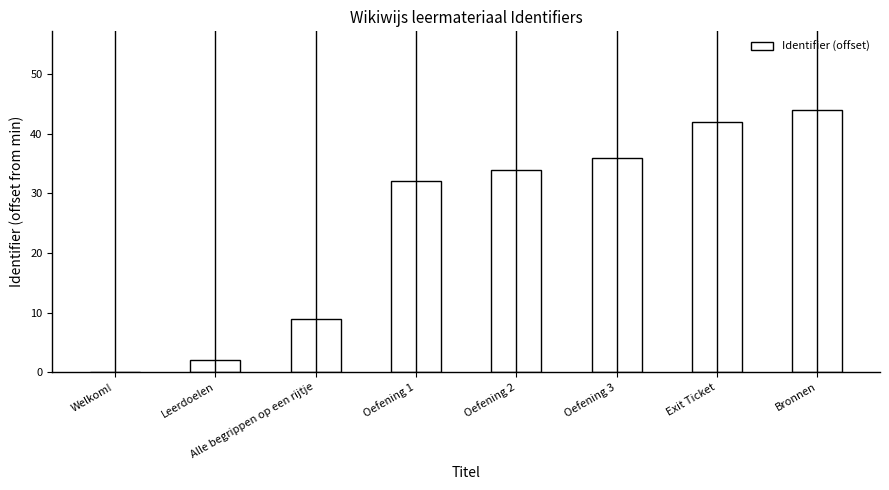

True or false: the data shows 22 at Oefening 3.

False